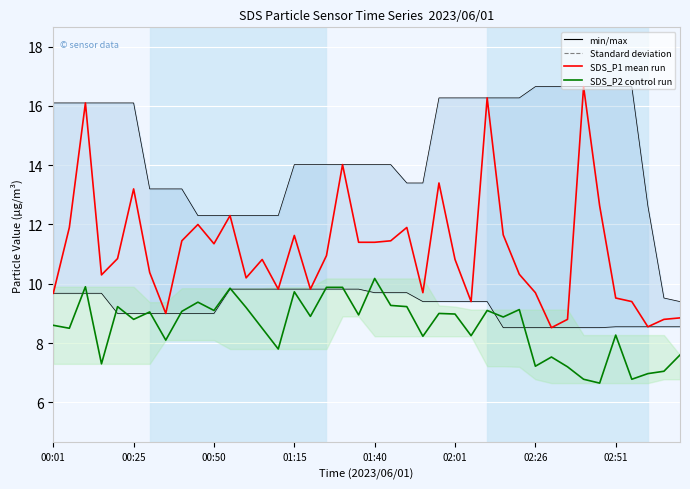

What is the value of the SDS_P2 (Control run) point at the 13th from the left?

9.2